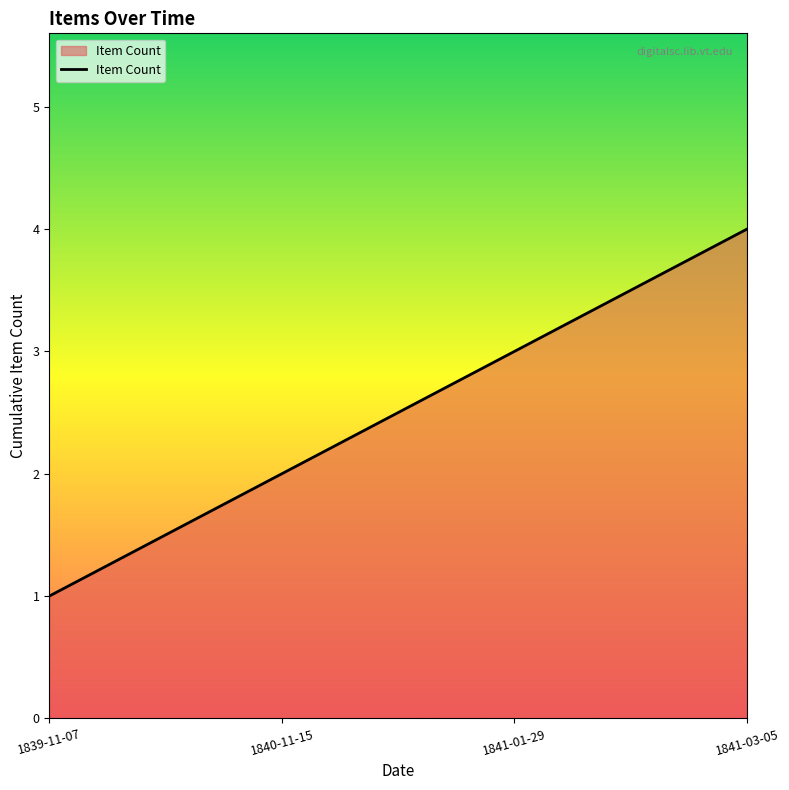

How many values are between 2 and 4?

3